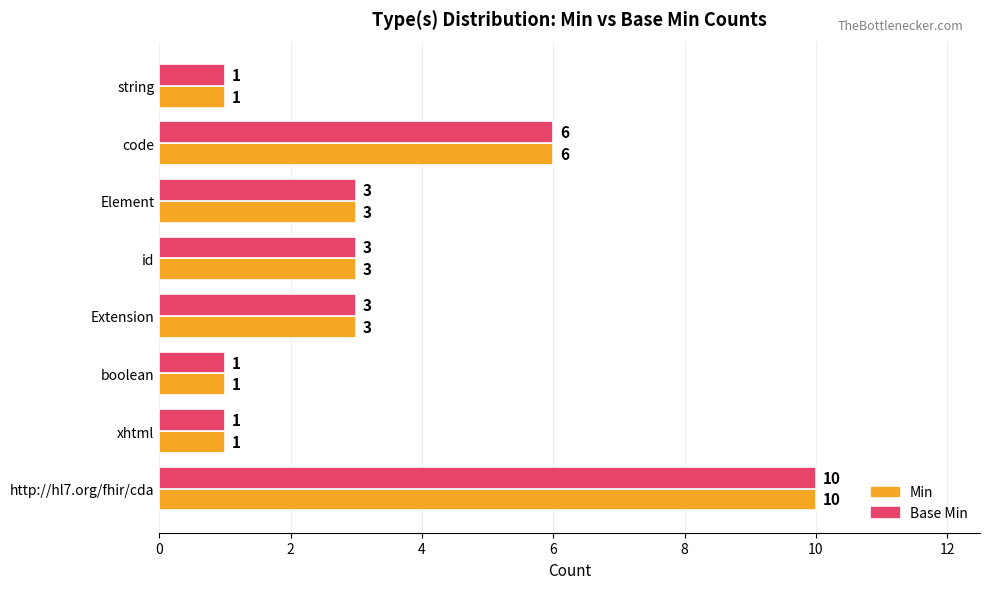

What is the difference between the second highest and second lowest values in the Base Min series?

5